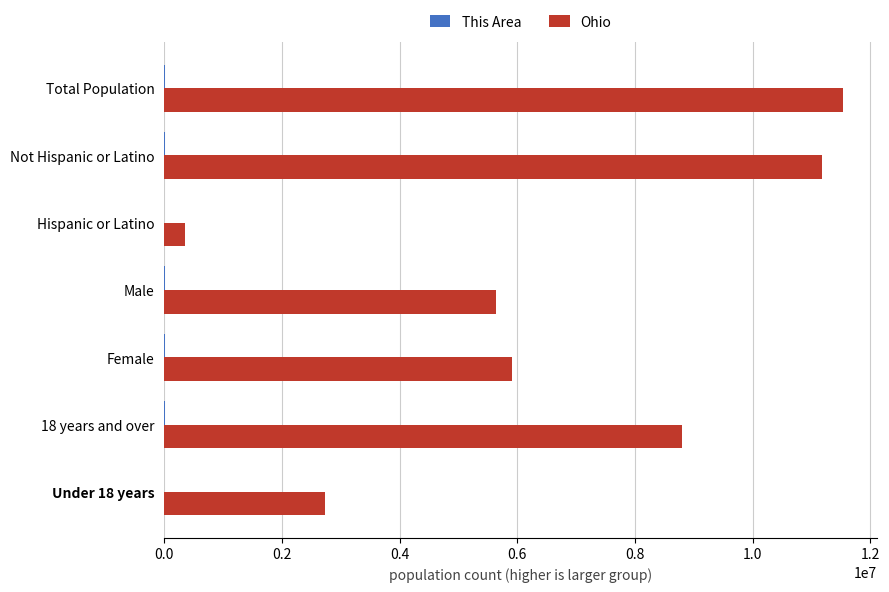

How many data points does each series have?

7